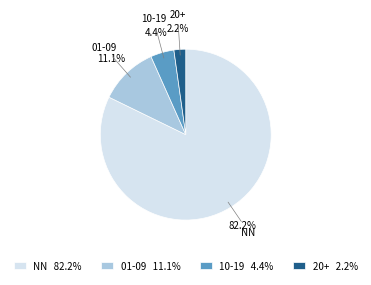

What percentage is the 01-09 slice, to the nearest percent?

11%